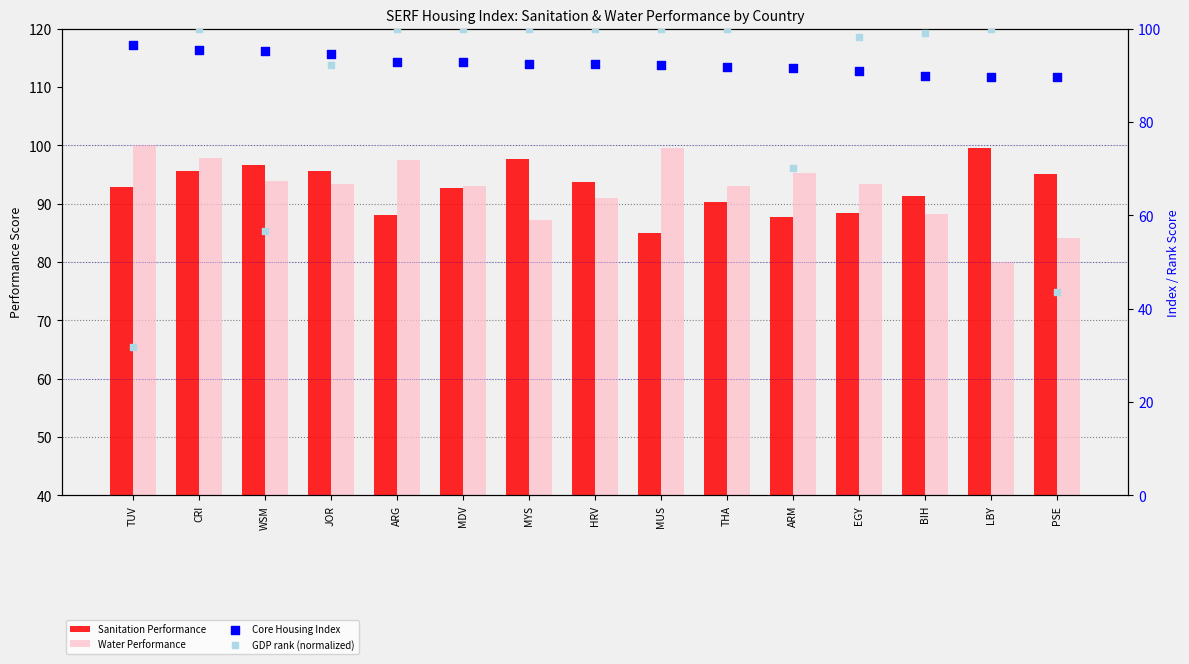

Which series reaches the minimum Y coordinate?

GDP rank (normalized)